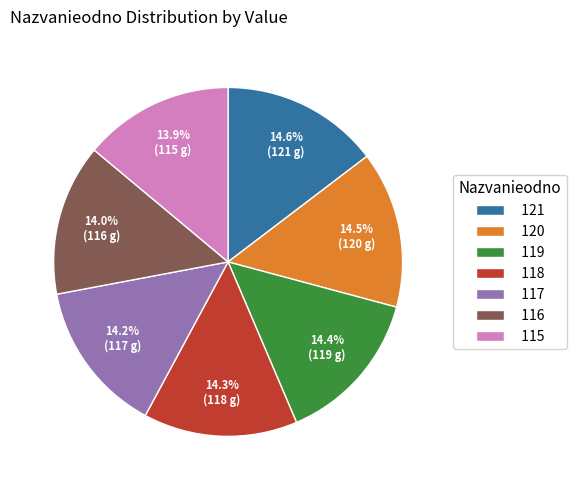

To the nearest percent, what portion does 116 represent?

14%